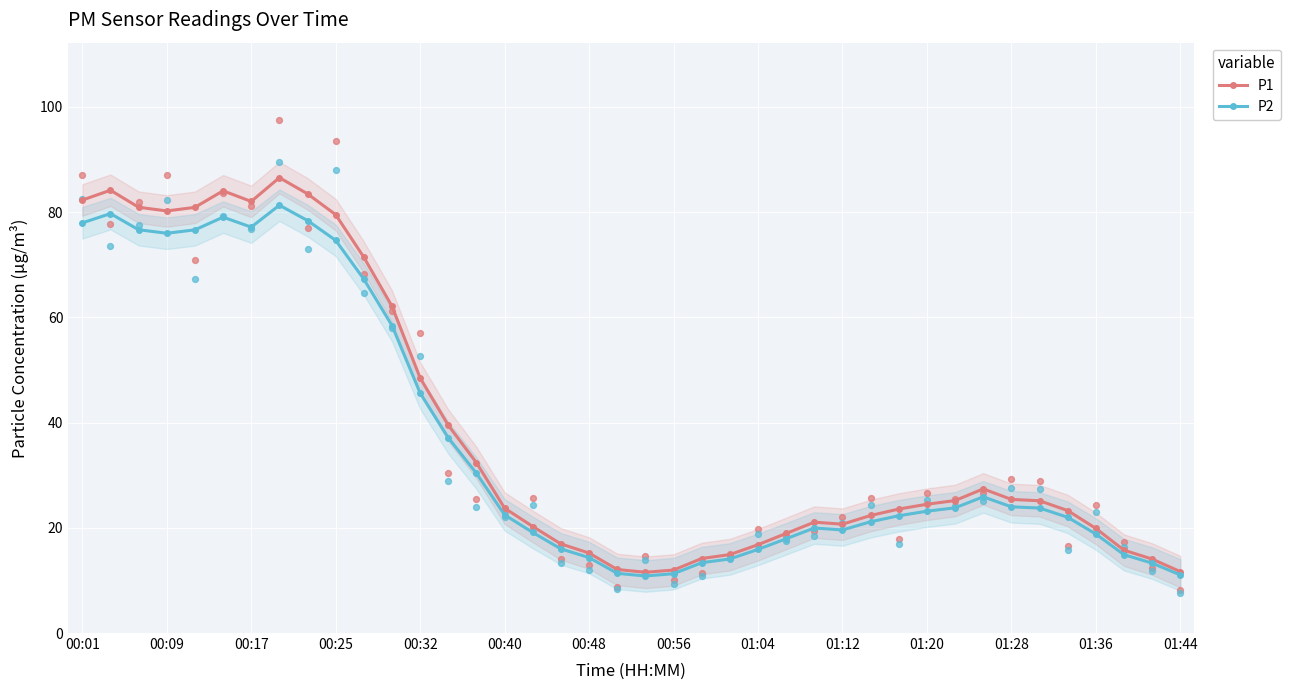

What are all the series names shown in the legend?

P1, P2